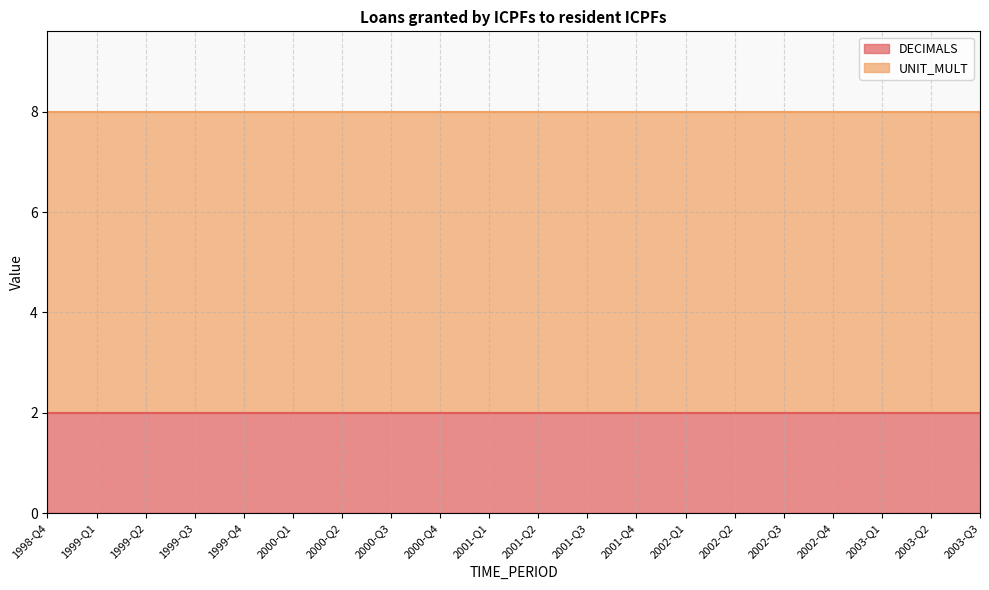

Reading left to right, transcribe all the data shown in this chart.

DECIMALS: 1998-Q4=2	1999-Q1=2	1999-Q2=2	1999-Q3=2	1999-Q4=2	2000-Q1=2	2000-Q2=2	2000-Q3=2	2000-Q4=2	2001-Q1=2	2001-Q2=2	2001-Q3=2	2001-Q4=2	2002-Q1=2	2002-Q2=2	2002-Q3=2	2002-Q4=2	2003-Q1=2	2003-Q2=2	2003-Q3=2
UNIT_MULT: 1998-Q4=6	1999-Q1=6	1999-Q2=6	1999-Q3=6	1999-Q4=6	2000-Q1=6	2000-Q2=6	2000-Q3=6	2000-Q4=6	2001-Q1=6	2001-Q2=6	2001-Q3=6	2001-Q4=6	2002-Q1=6	2002-Q2=6	2002-Q3=6	2002-Q4=6	2003-Q1=6	2003-Q2=6	2003-Q3=6